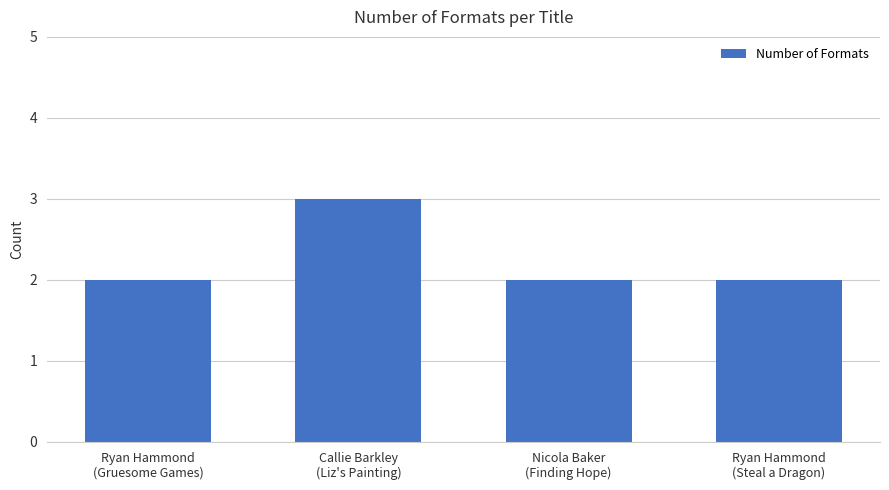

What is the change in value from Callie Barkley
(Liz's Painting) to Nicola Baker
(Finding Hope)?

-1